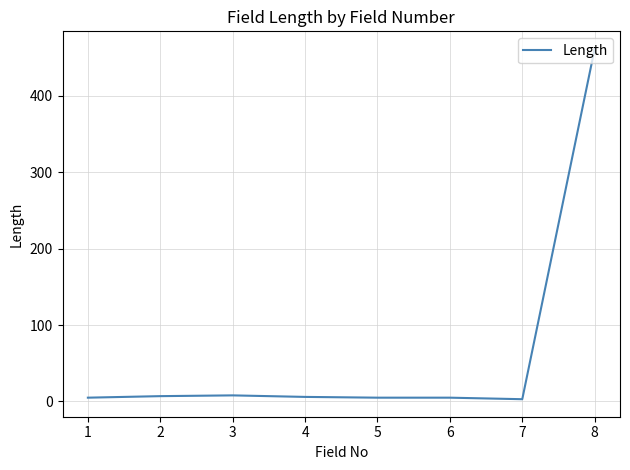

True or false: the data has more than 0 interior local peaks.

True